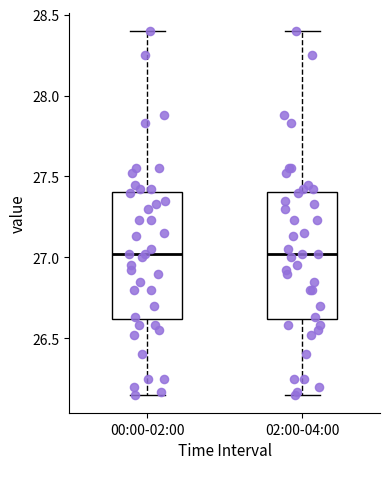

Reading left to right, transcribe this box plot: for each box, give where its median line is, the range the box spans, and where its two whiskers end, as read against the y-axis. The values are not printed on the chart, so give them approximately, as read against the axis.

00:00-02:00: median 27.00, box 26.60 to 27.40, whiskers 26.15 to 28.40
02:00-04:00: median 27.00, box 26.60 to 27.40, whiskers 26.15 to 28.40